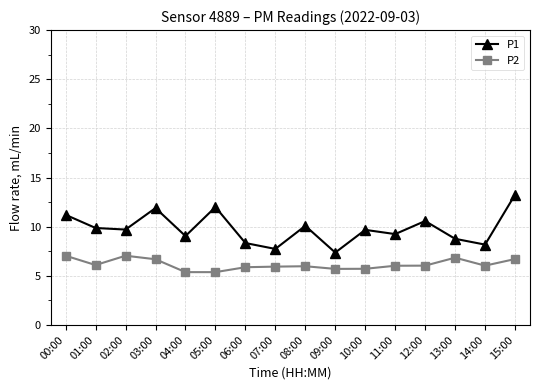

At which category does P2 reach its first local valley?

01:00